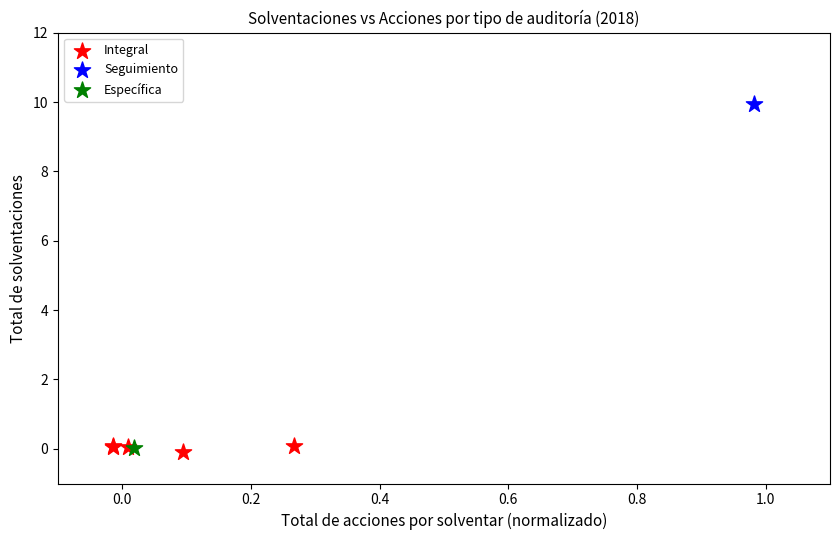

What are all the series names shown in the legend?

Seguimiento, Integral, Específica